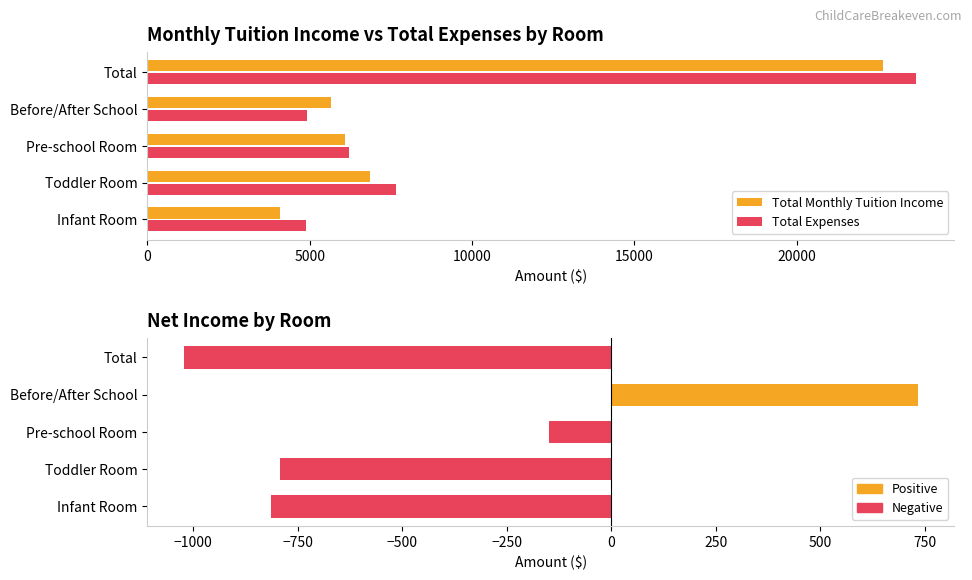

Read the value at Infant Room.

-814.2